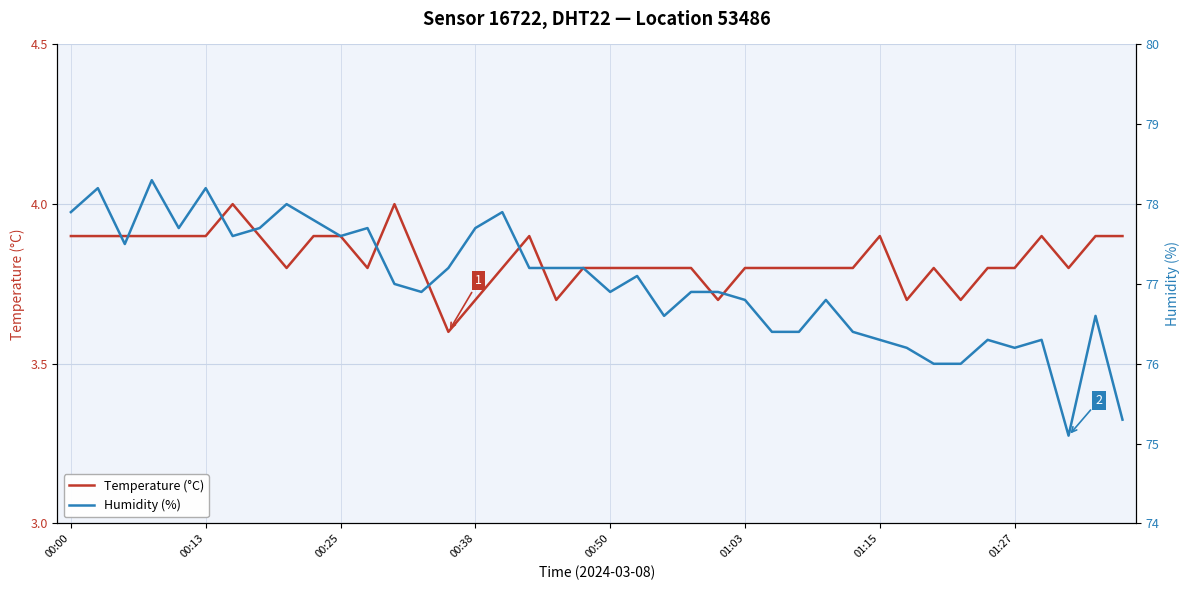

What is the value of the Humidity (%) point at the 27th from the left?

76.4